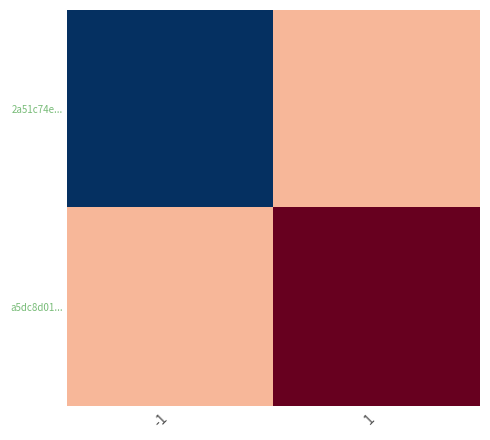

Rank the series by their average value, from highest to lowest.

a5dc8d01..., 2a51c74e...